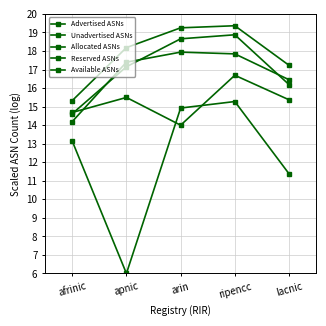

At which category does the chart reach its peak across all series?

ripencc